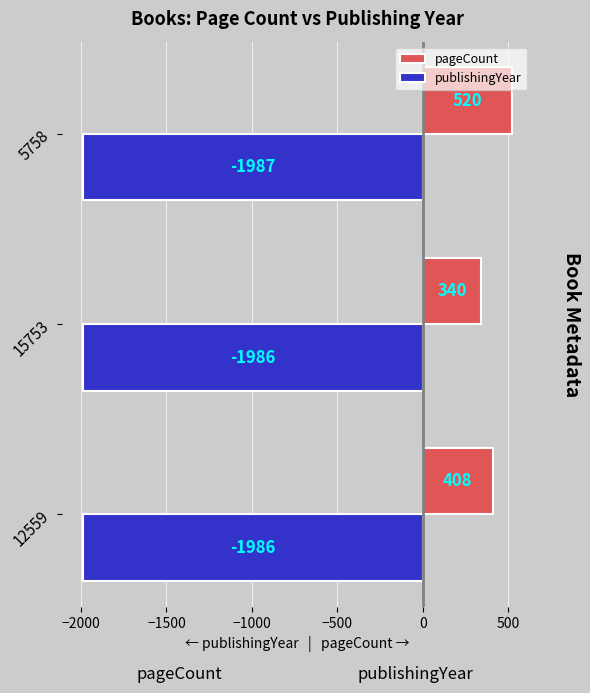

Is the value of pageCount at 12559 greater than the value of publishingYear at 5758?

Yes